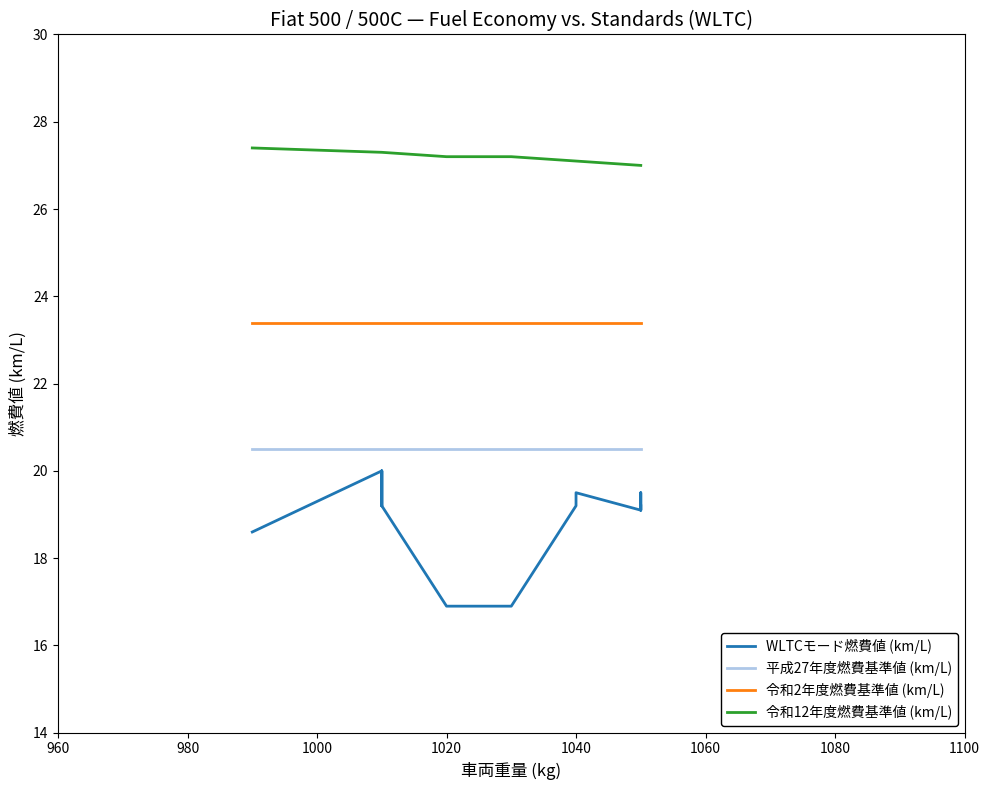

True or false: 令和2年度燃費基準値 (km/L) and 平成27年度燃費基準値 (km/L) intersect in this chart.

False